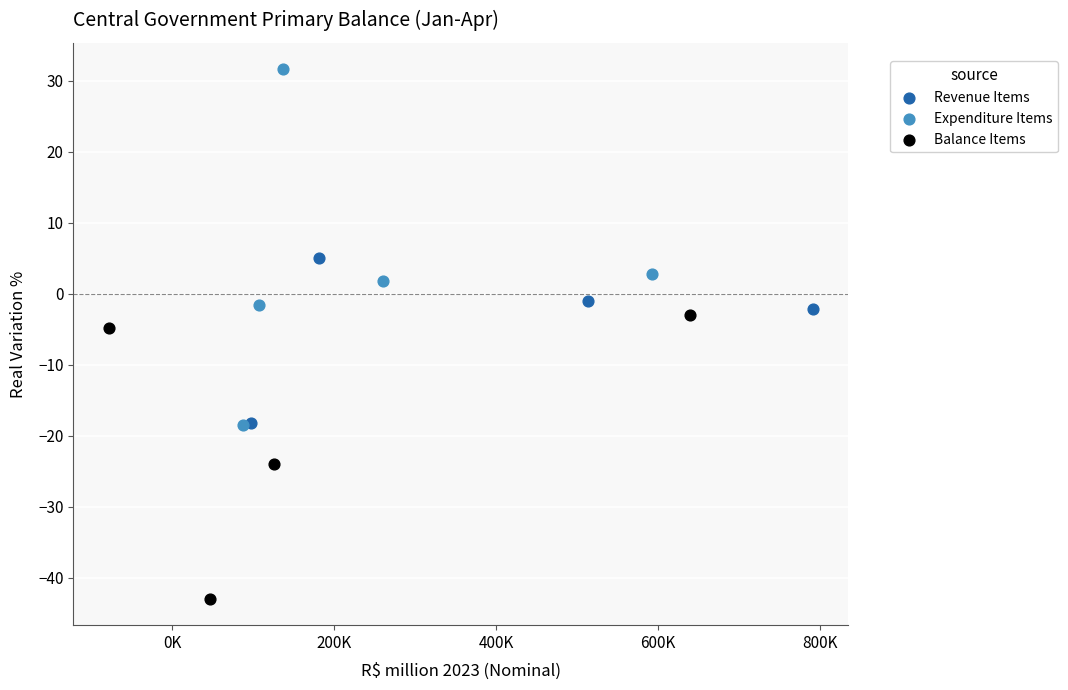

Which series reaches the maximum Y coordinate?

Expenditure Items